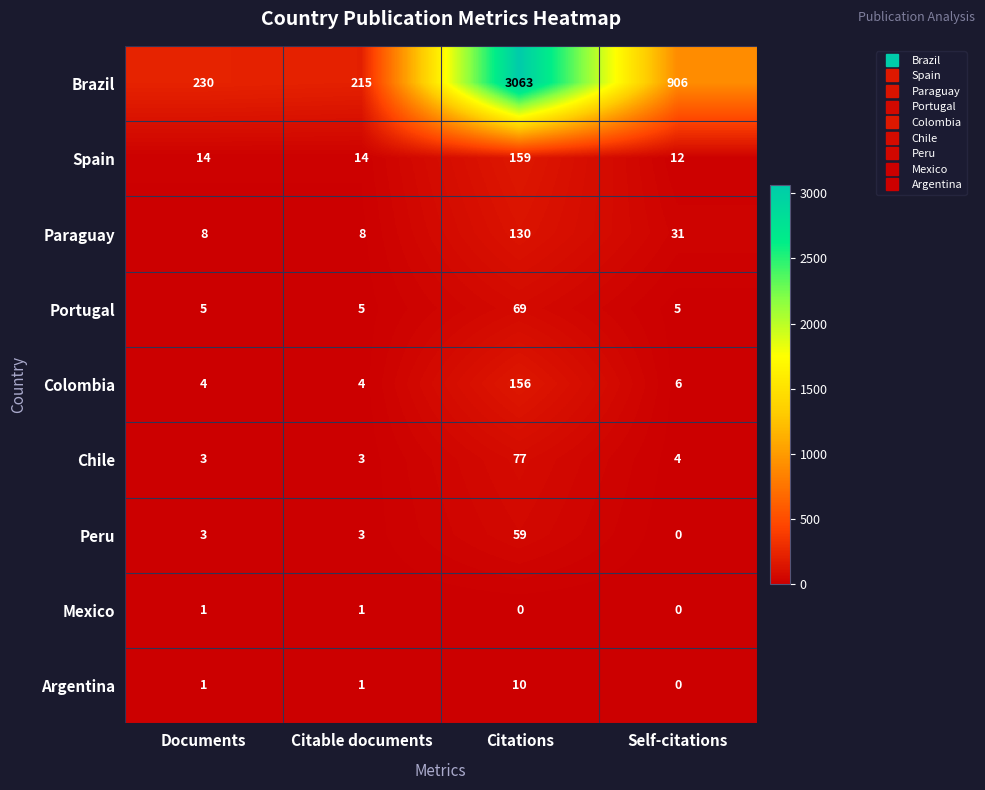

Count the number of data series in this chart.

9